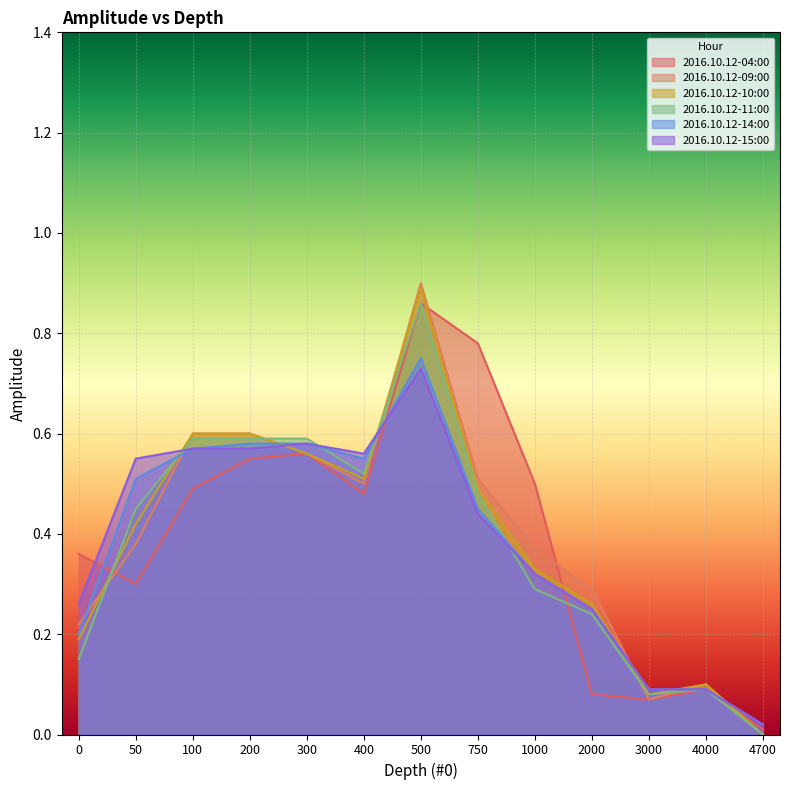

Is the value of 2016.10.12-10:00 at 3000 greater than the value of 2016.10.12-14:00 at 2000?

No